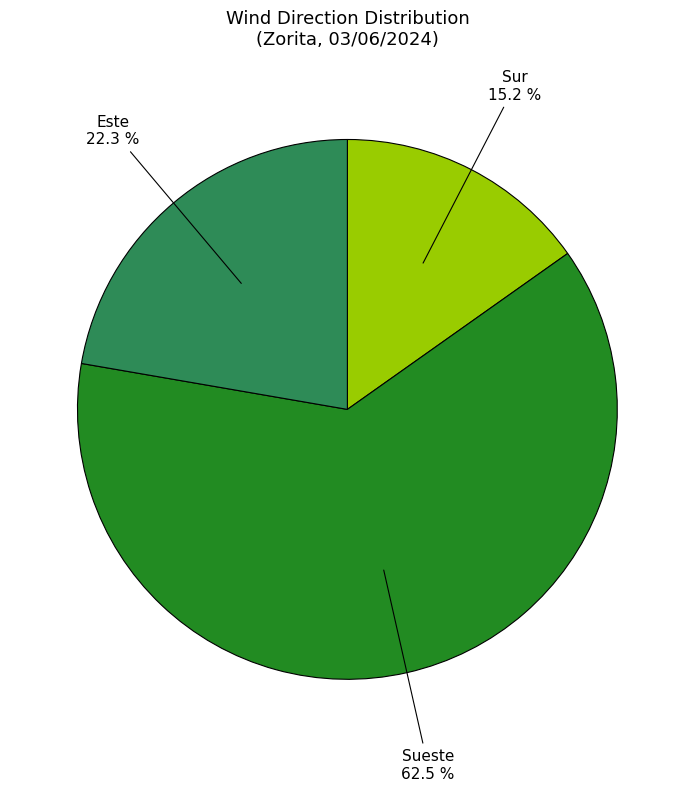

Is there any slice that represents more than half of the pie?

Yes